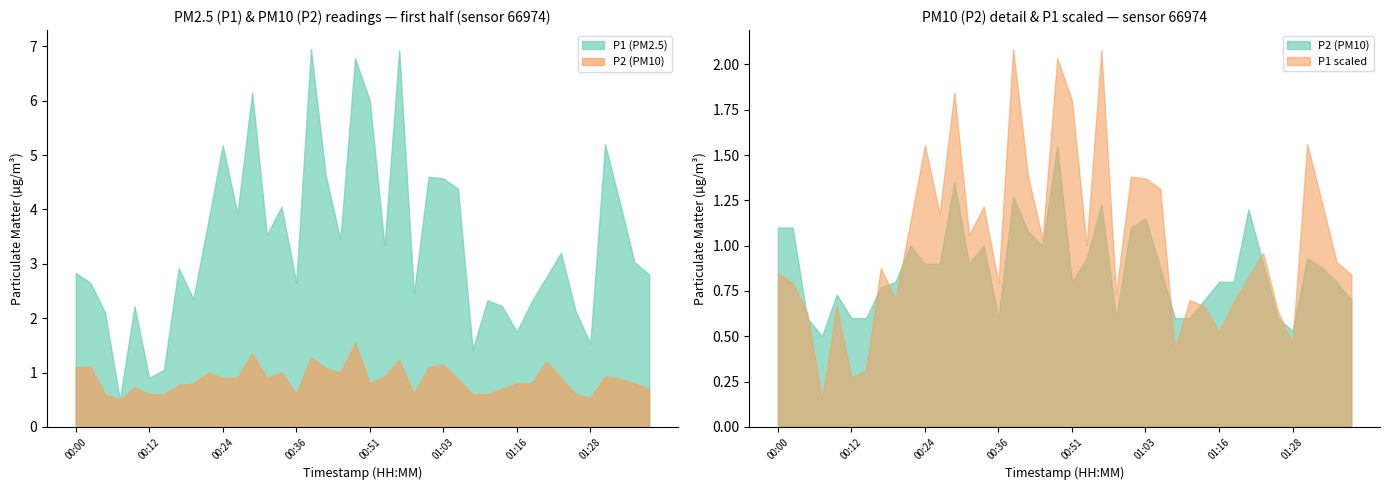

What position from the right is 01:23?

7